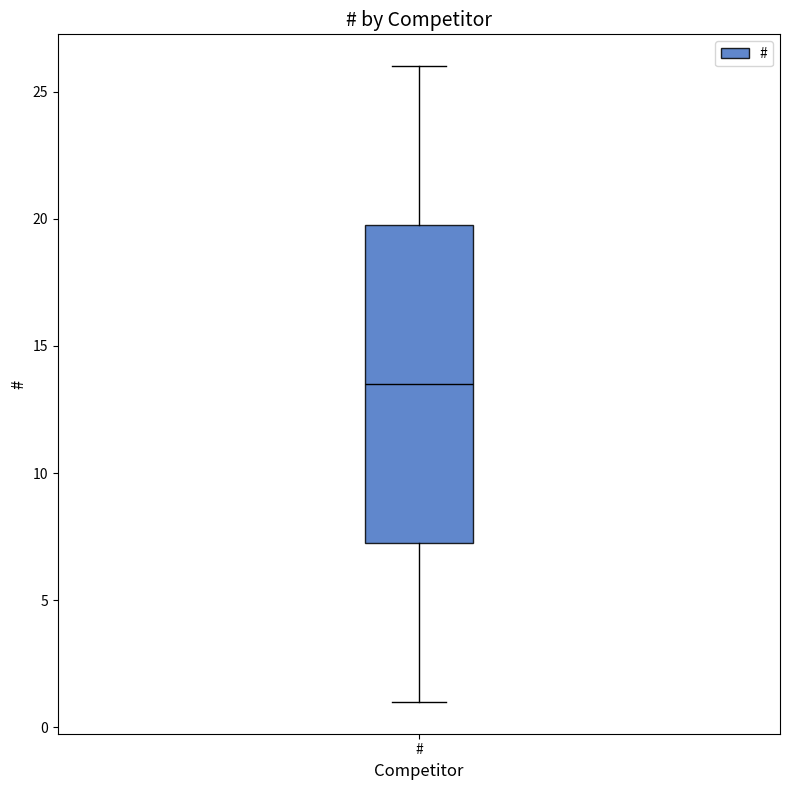

Where does the median line of the box for # sit on the y-axis? The values are not printed on the chart, so give them approximately, as read against the axis.

13.5